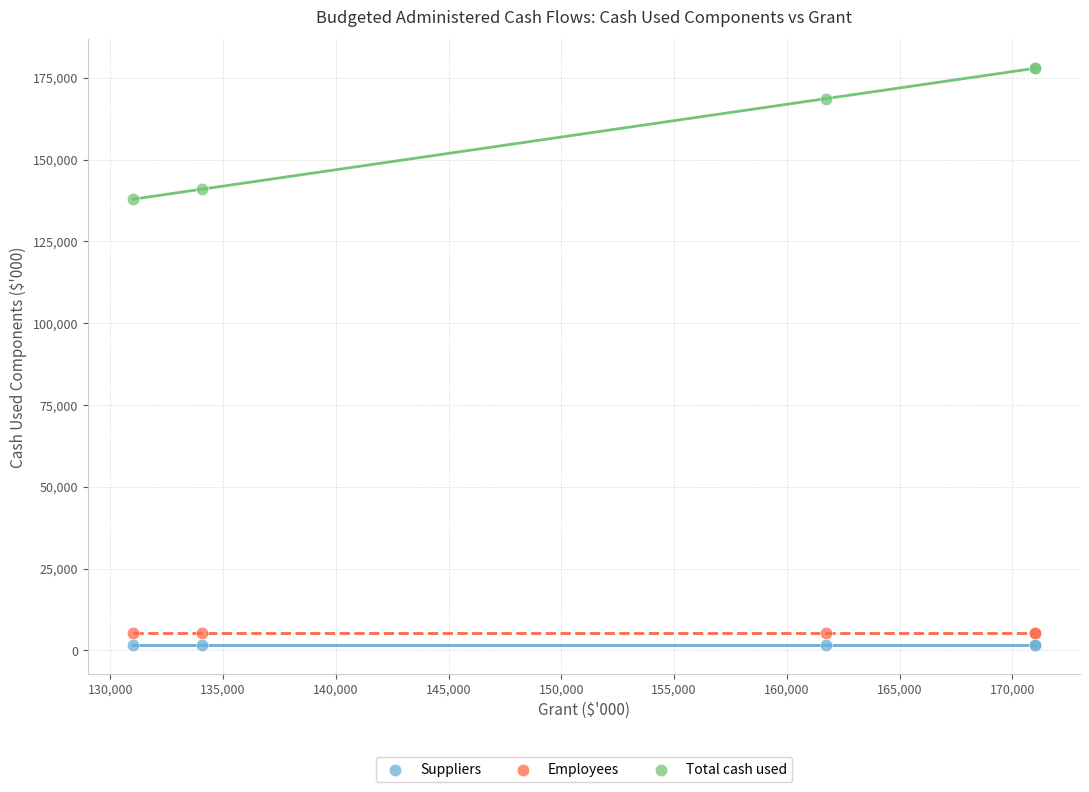

What are all the series names shown in the legend?

Suppliers, Employees, Total cash used